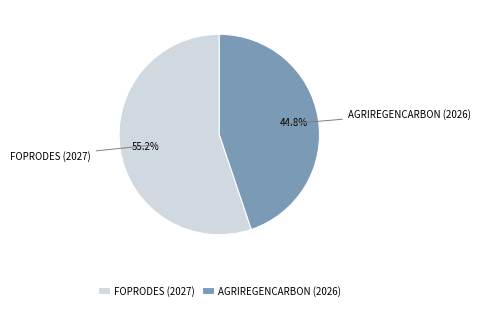

How much of the chart is everything except AGRIREGENCARBON (2026)?

55.2%